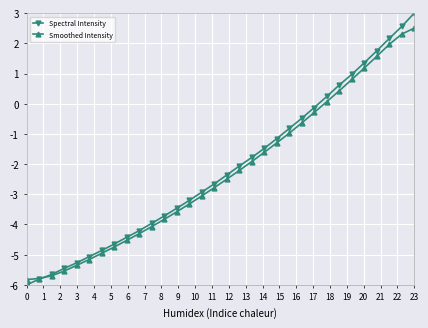

How many times do Spectral Intensity and Smoothed Intensity cross each other?

1